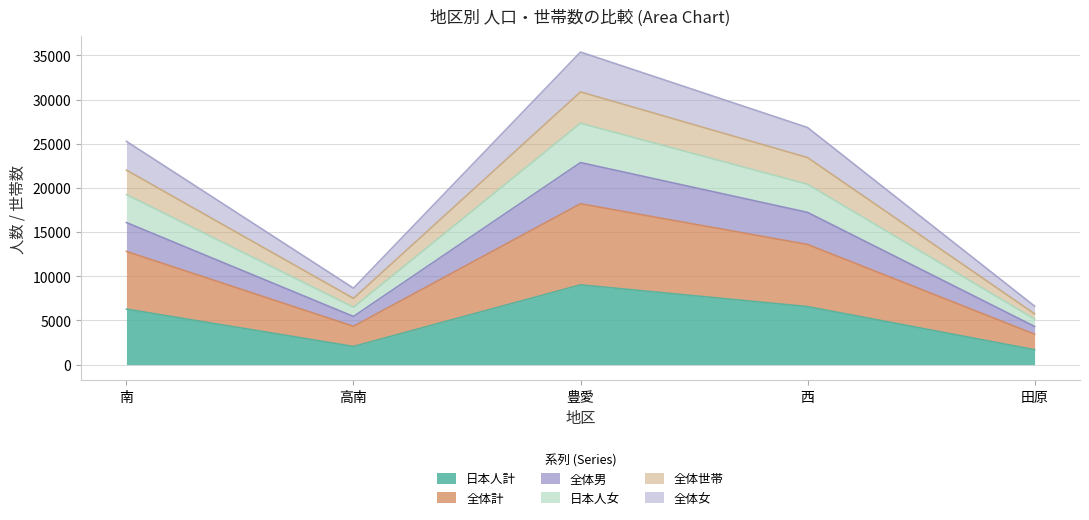

Is it true that 日本人計 equals 3917 at 南?

False